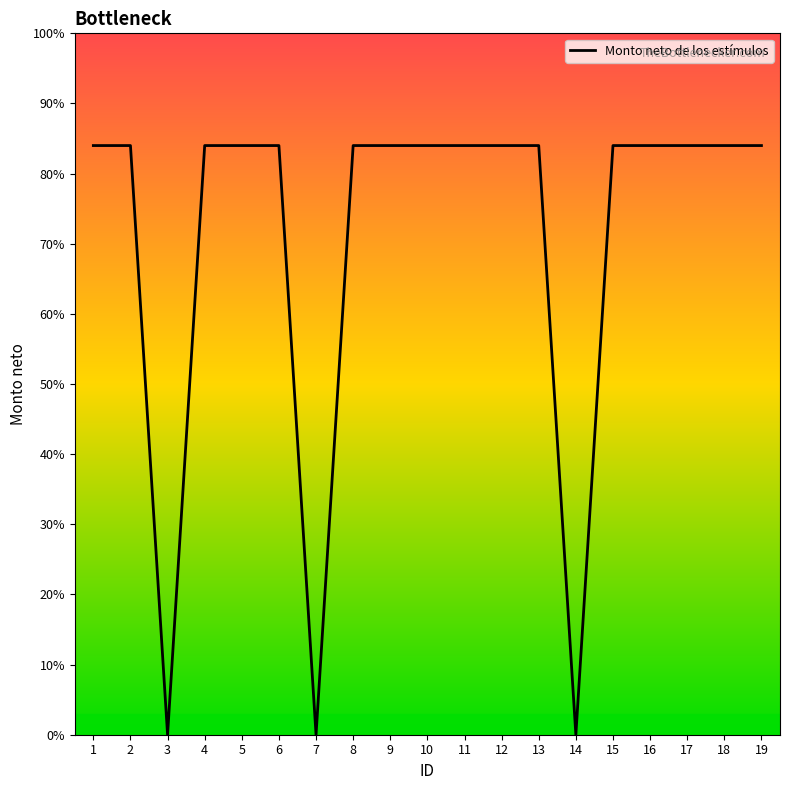

How many values are above zero?

16